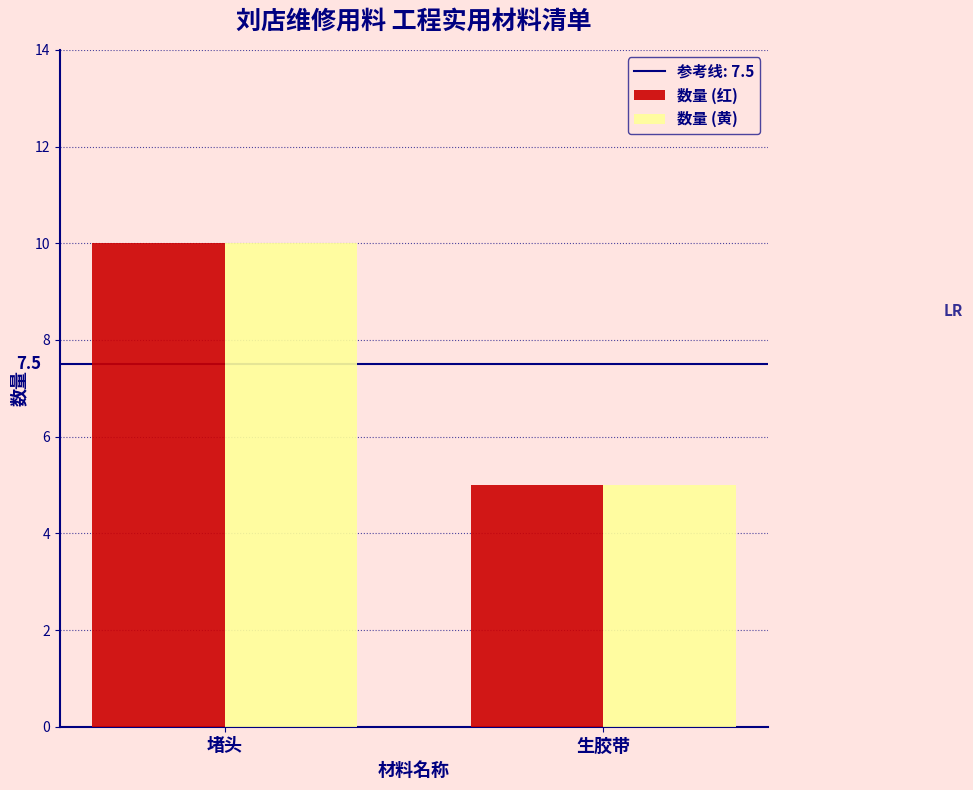

Reading left to right, extract all data points from this chart.

数量 (红): 堵头=10	生胶带=5
数量 (黄): 堵头=10	生胶带=5